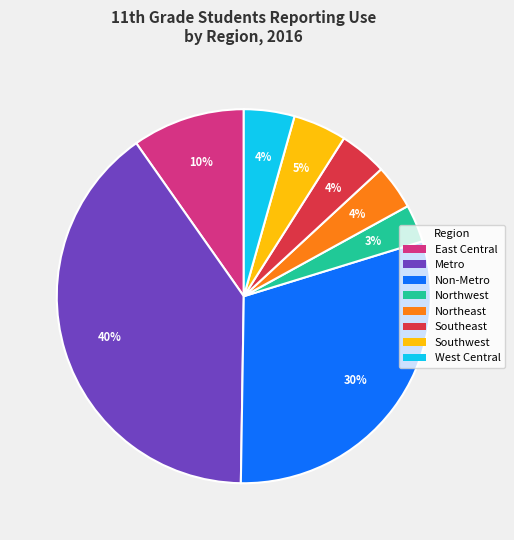

Approximately how many times larger is the value at East Central compared to Non-Metro?

0.3